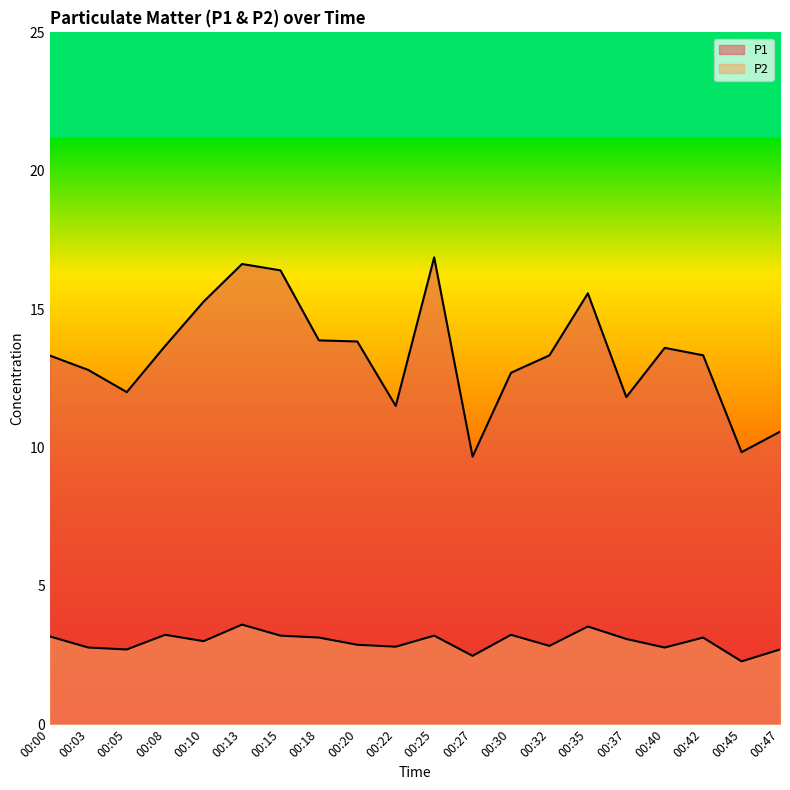

At how many categories does at least one series exceed 9?

20